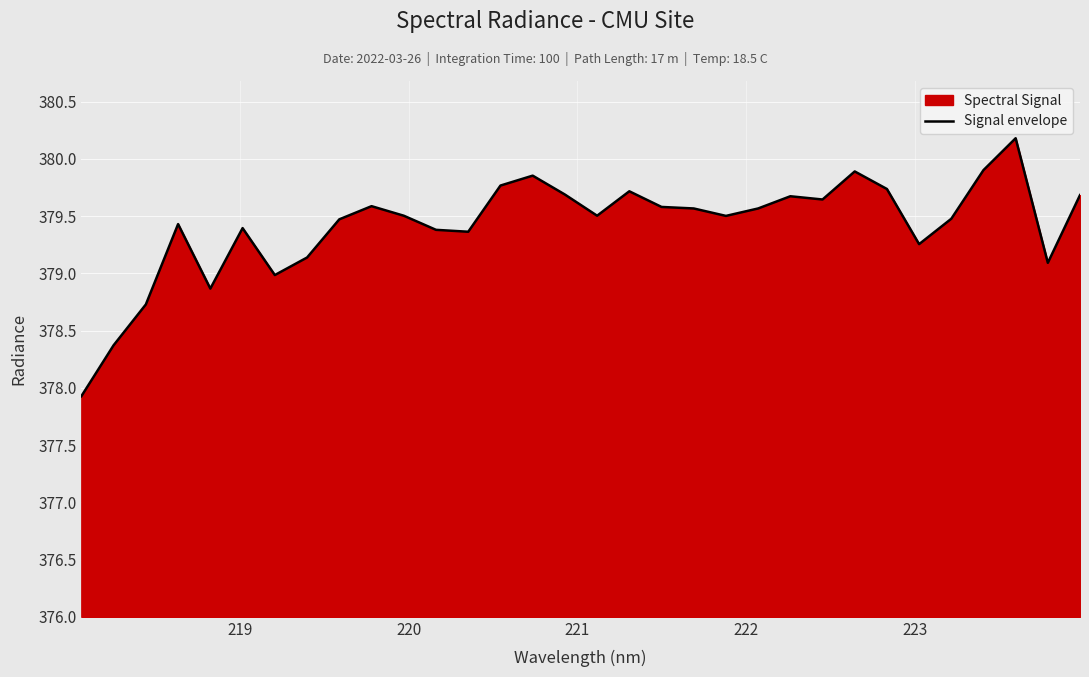

What is the value of the 29th point from the left?

379.9